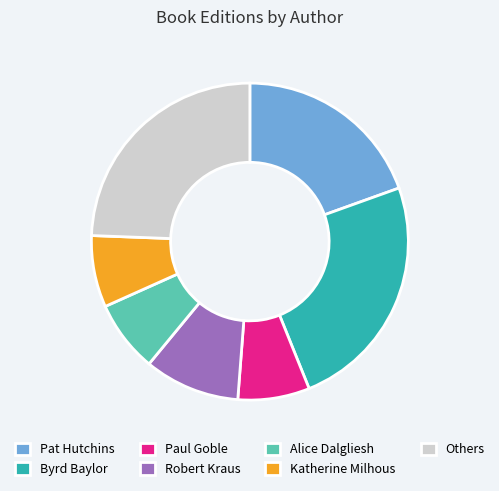

Is there a majority slice in this chart?

No